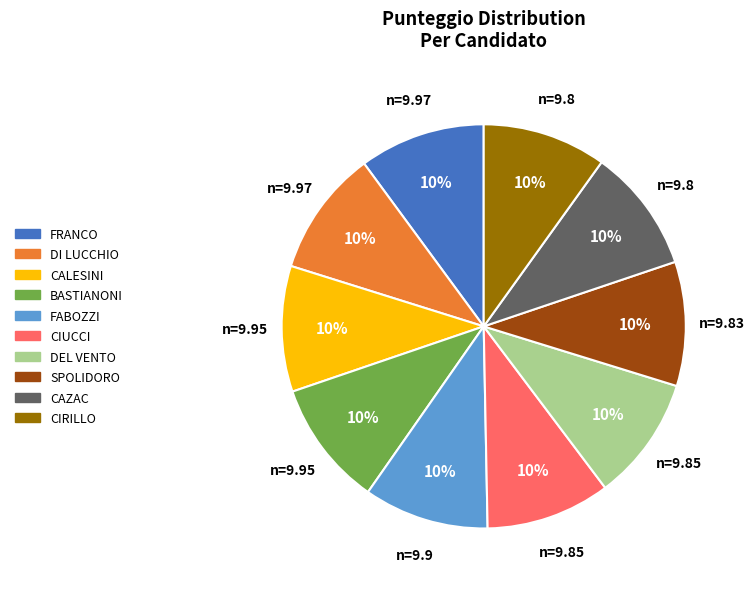

Count the number of slices in the pie.

10